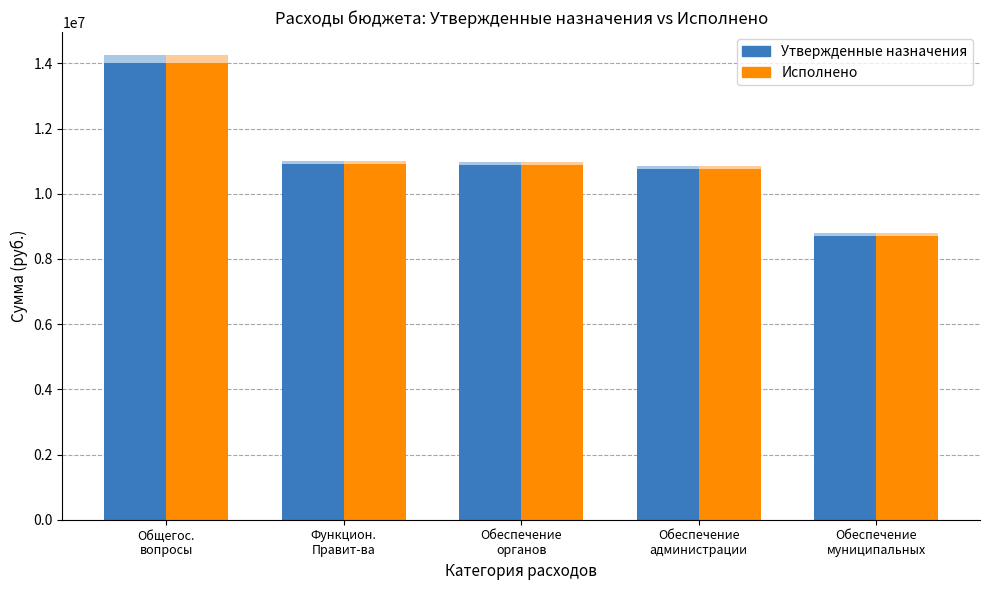

Which series changed the most between Обеспечение
органов and Обеспечение
муниципальных?

Утвержденные назначения